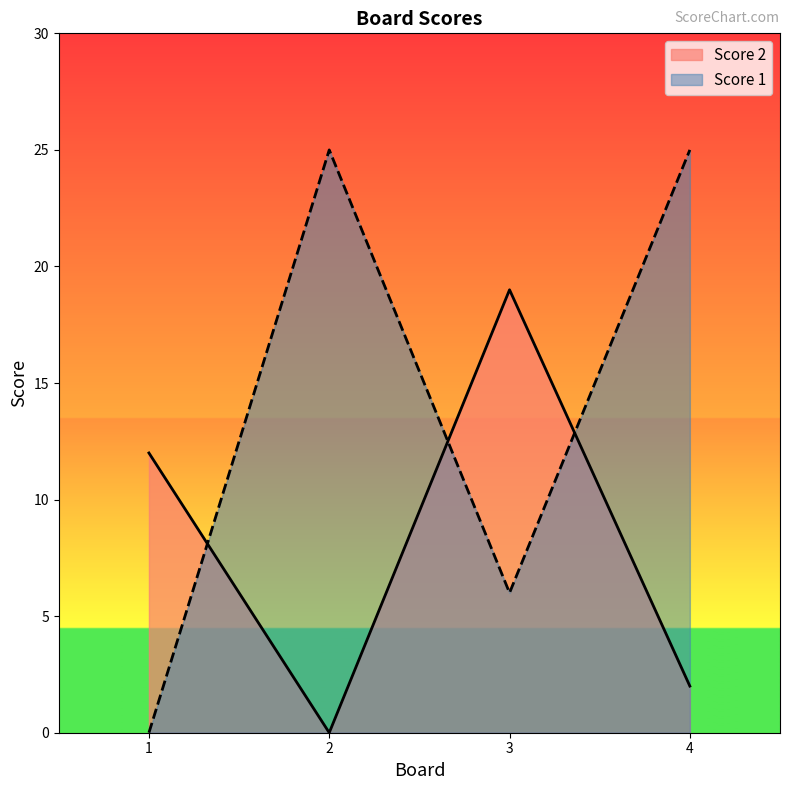

Count the number of data series in this chart.

2